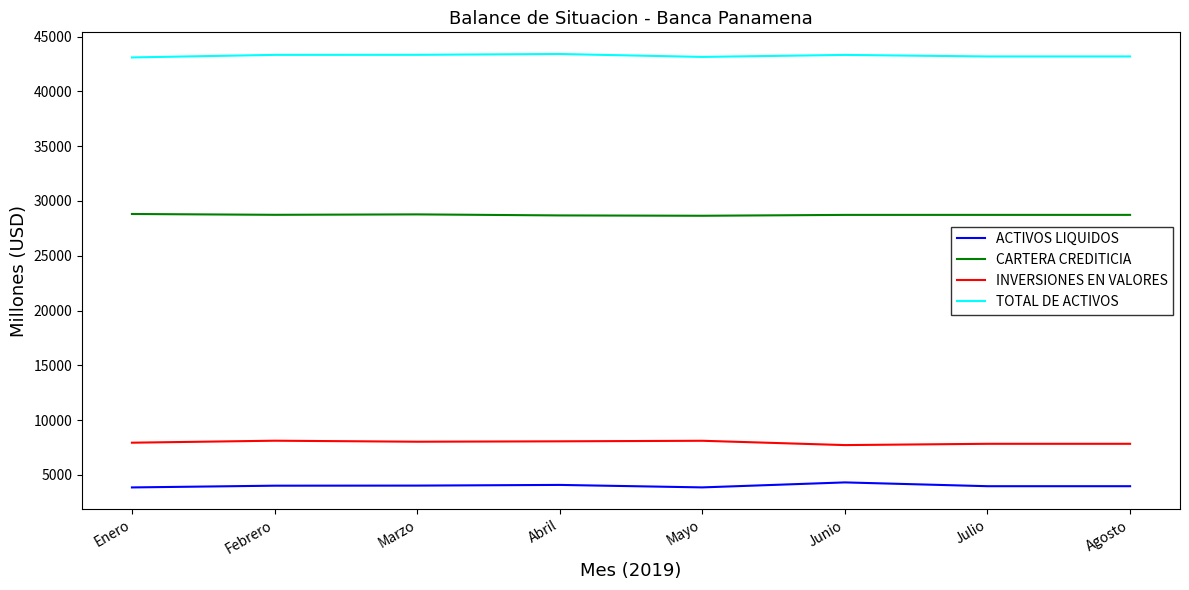

Which series has the largest total across all categories?

TOTAL DE ACTIVOS